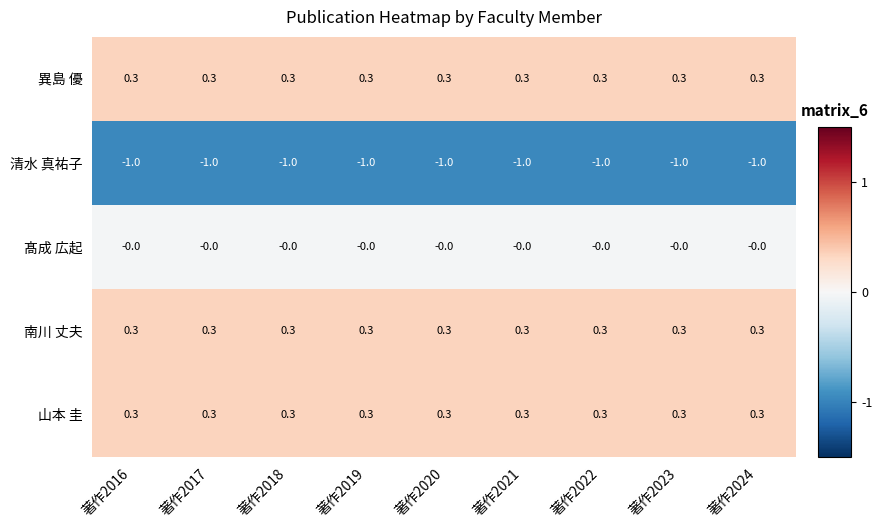

What is the sum of all 清水 真祐子 values?

-9.0